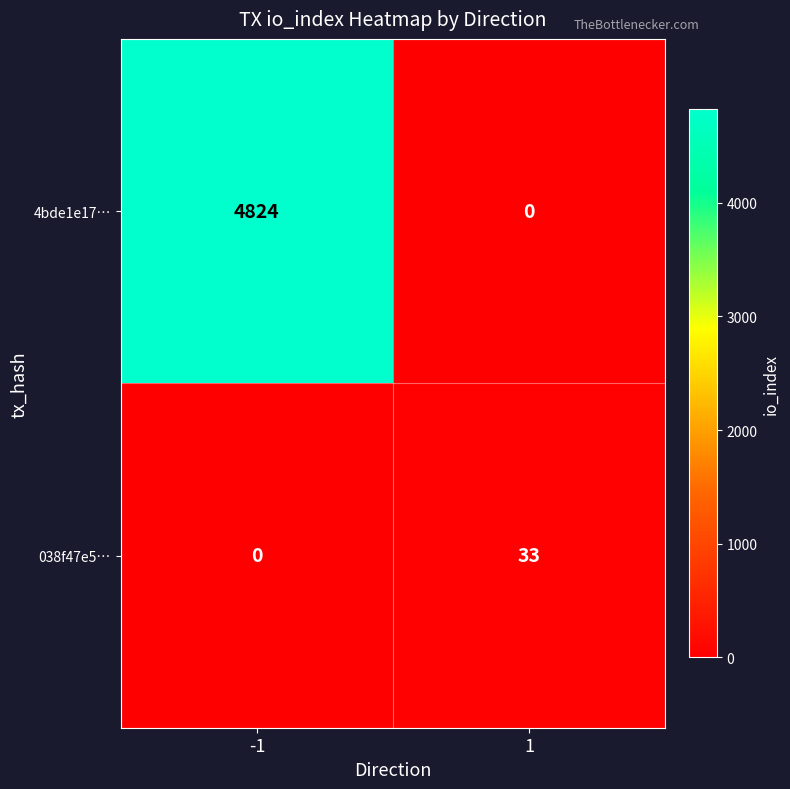

What is the sum of the 038f47e5… values at 1 and -1?

33